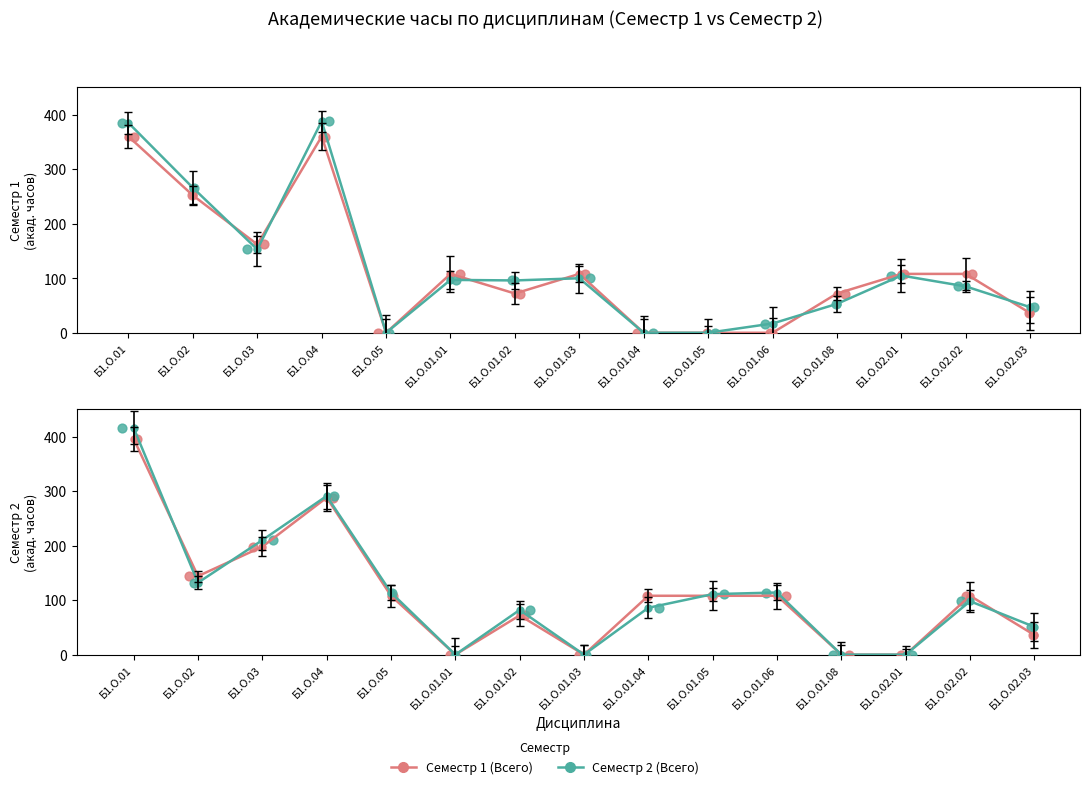

At which category is the sum across all series the highest?

Б1.О.01